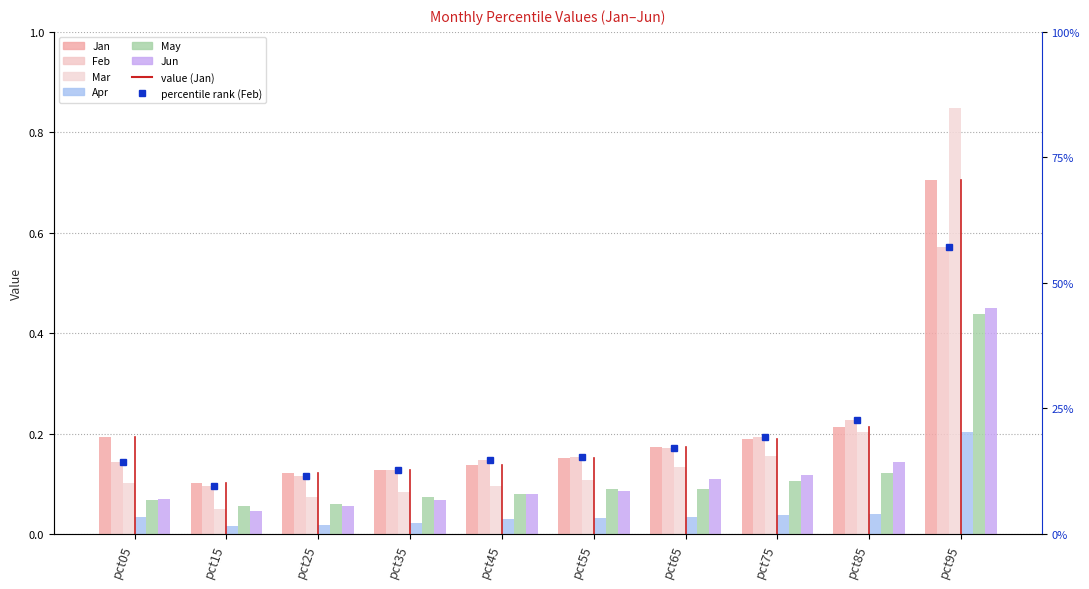

Rank the categories by Apr value from lowest to highest.

pct15, pct25, pct35, pct45, pct55, pct05, pct65, pct75, pct85, pct95